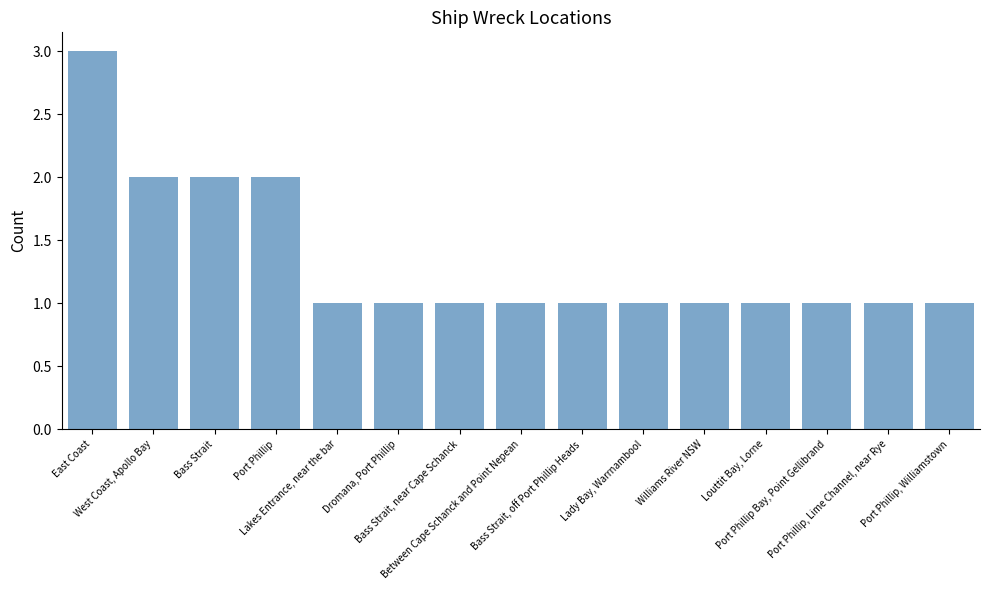

What is the greatest value displayed?

3